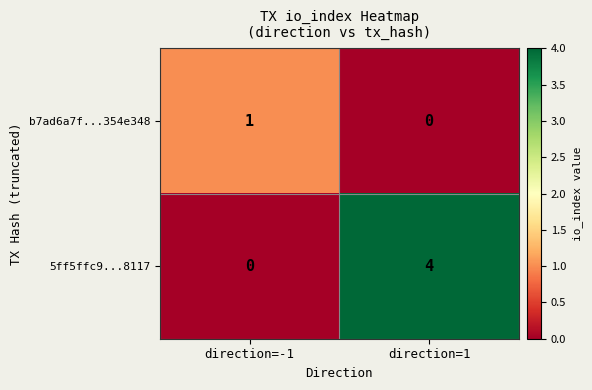

At how many categories does at least one series exceed 3?

1